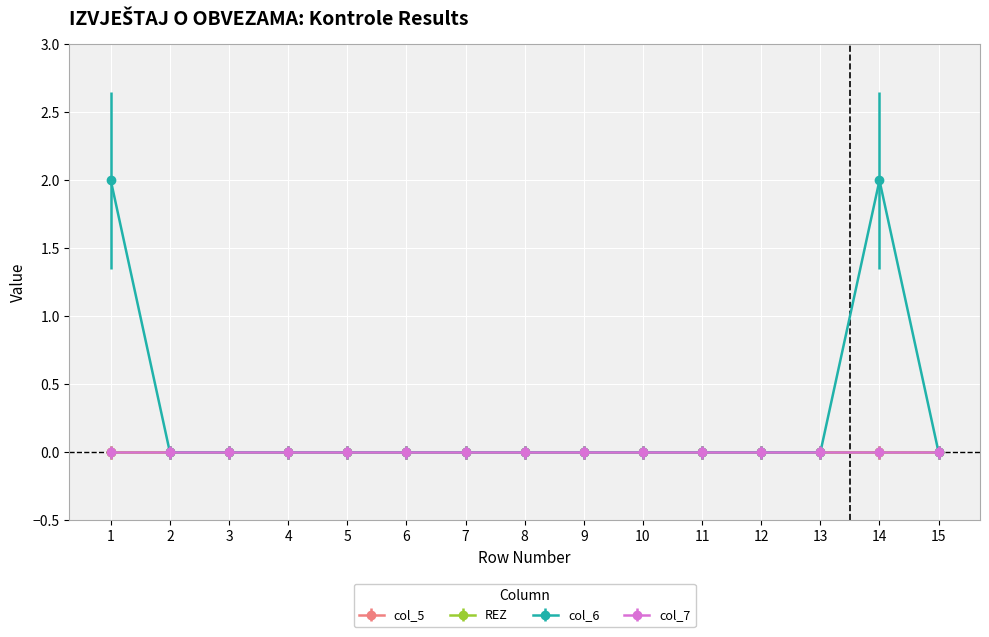

Is this an area chart (filled region under the line)?

No